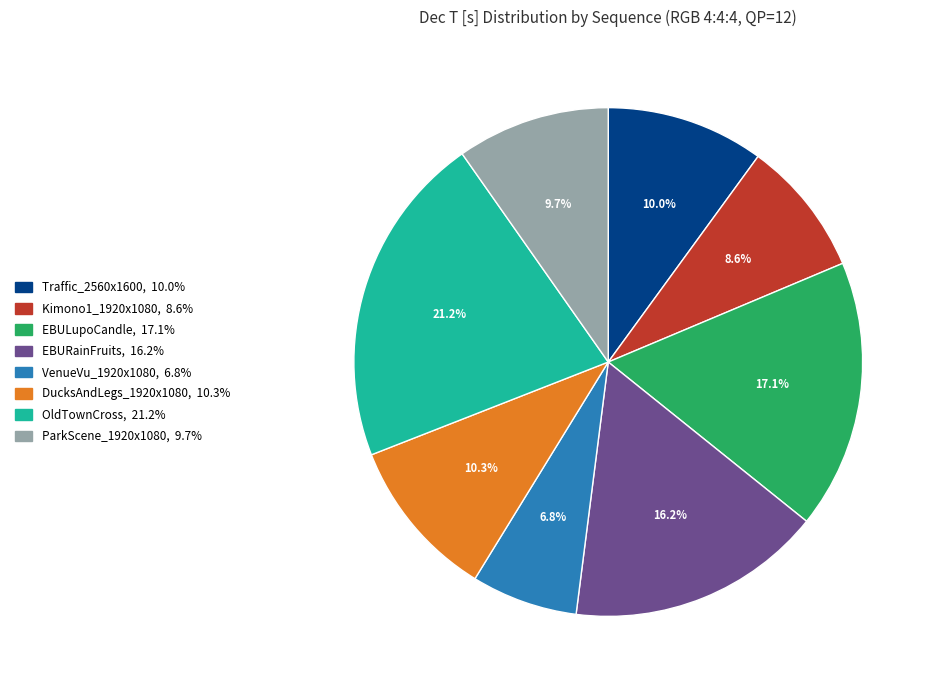

Is there any slice that represents more than half of the pie?

No